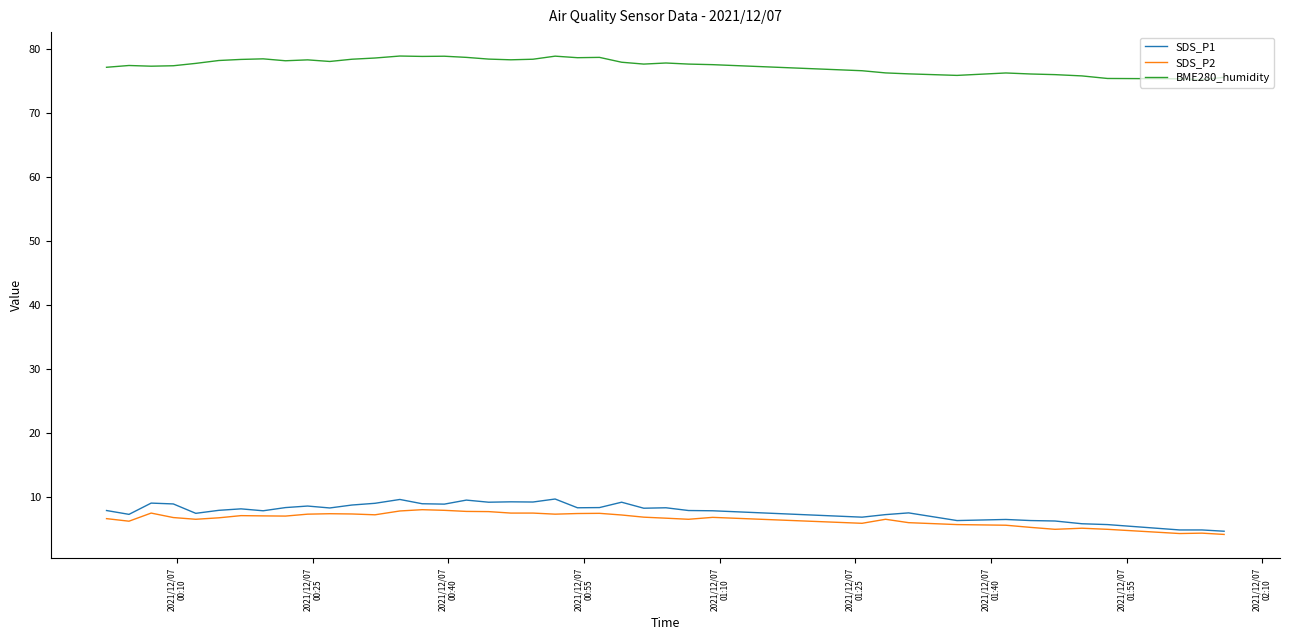

Which series has the largest total across all categories?

BME280_humidity